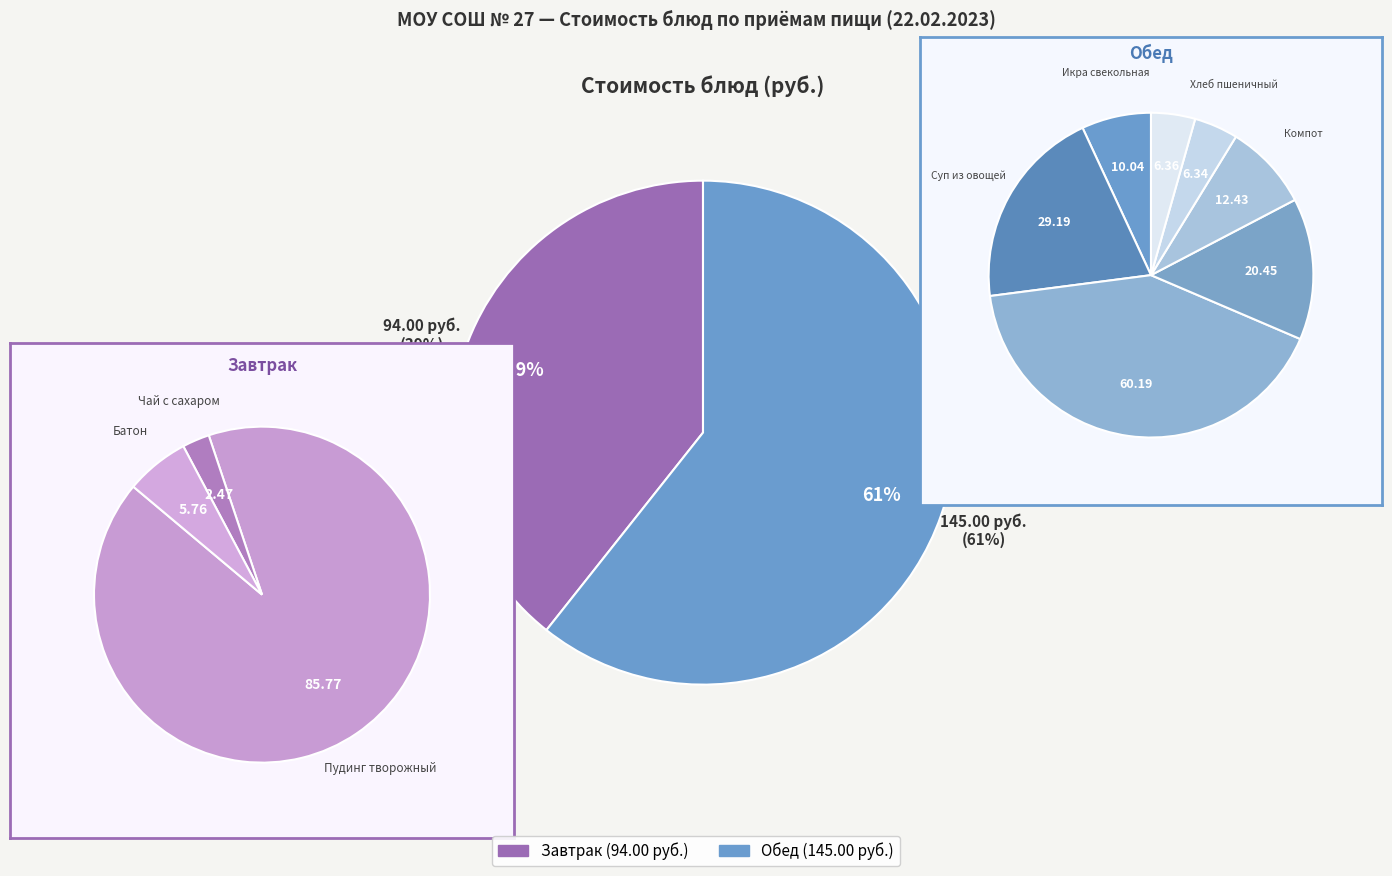

Do Компот из свежих плодов and Хлеб пшеничный together represent more than half of the pie?

No